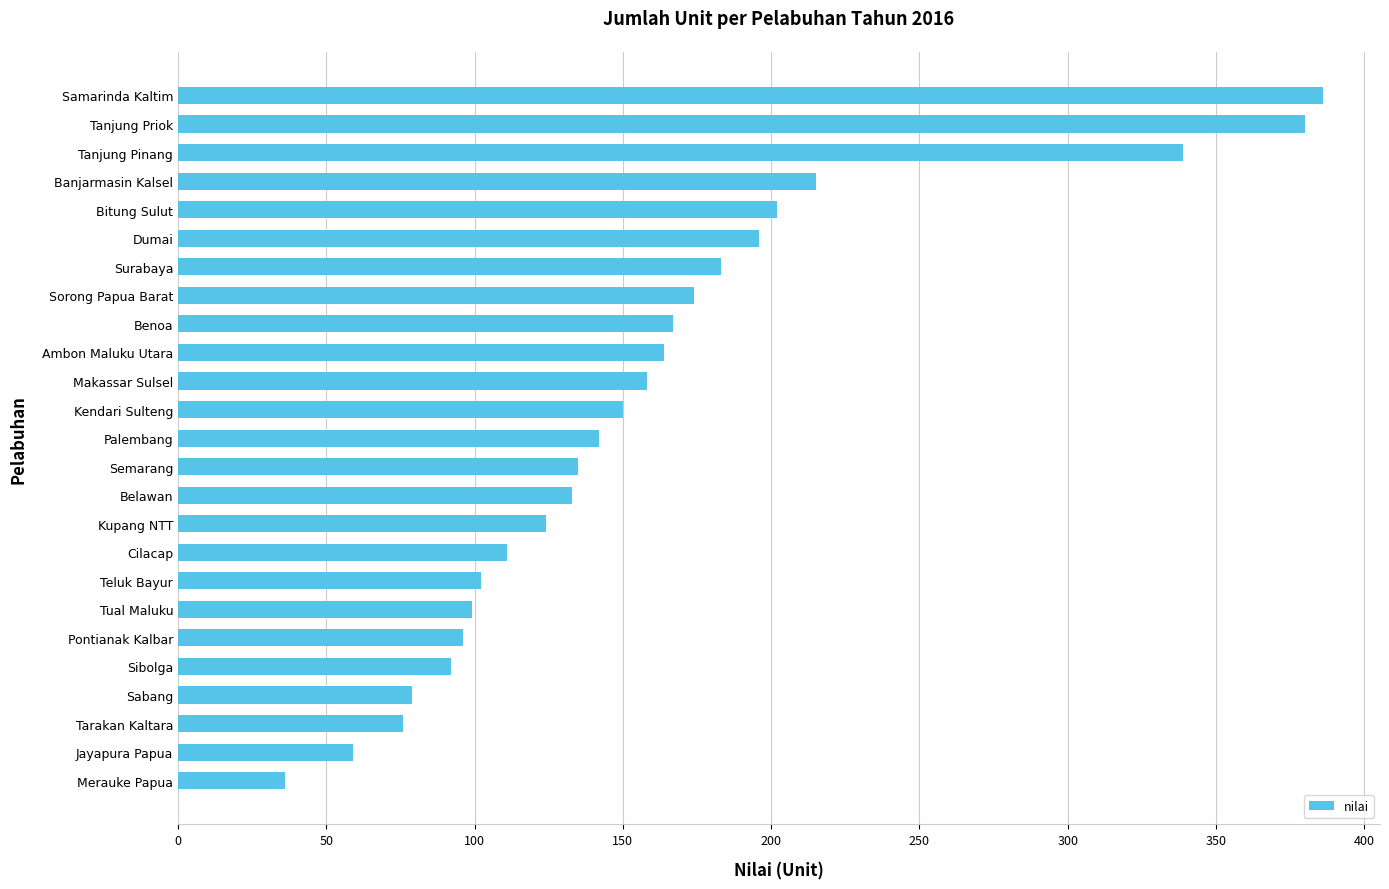

What is the difference between the maximum and minimum values?

350